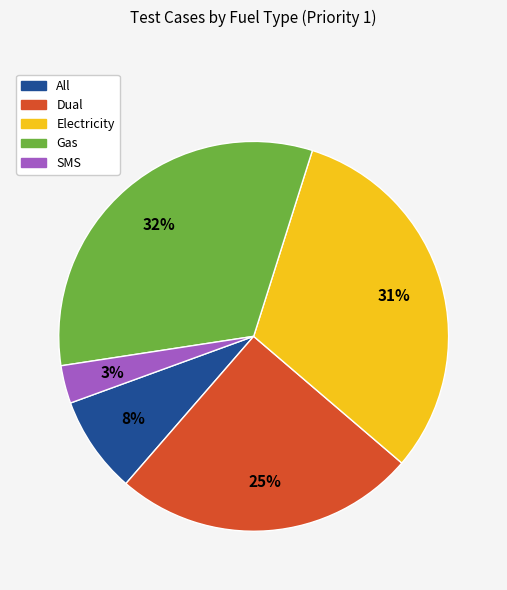

To the nearest percent, what portion does Electricity represent?

31%